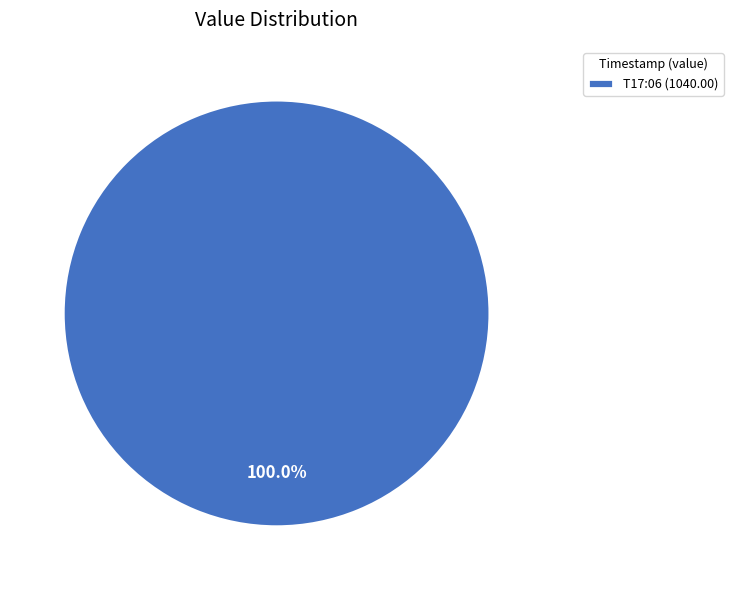

Is T17:06 (1040.00) the majority of the pie?

Yes